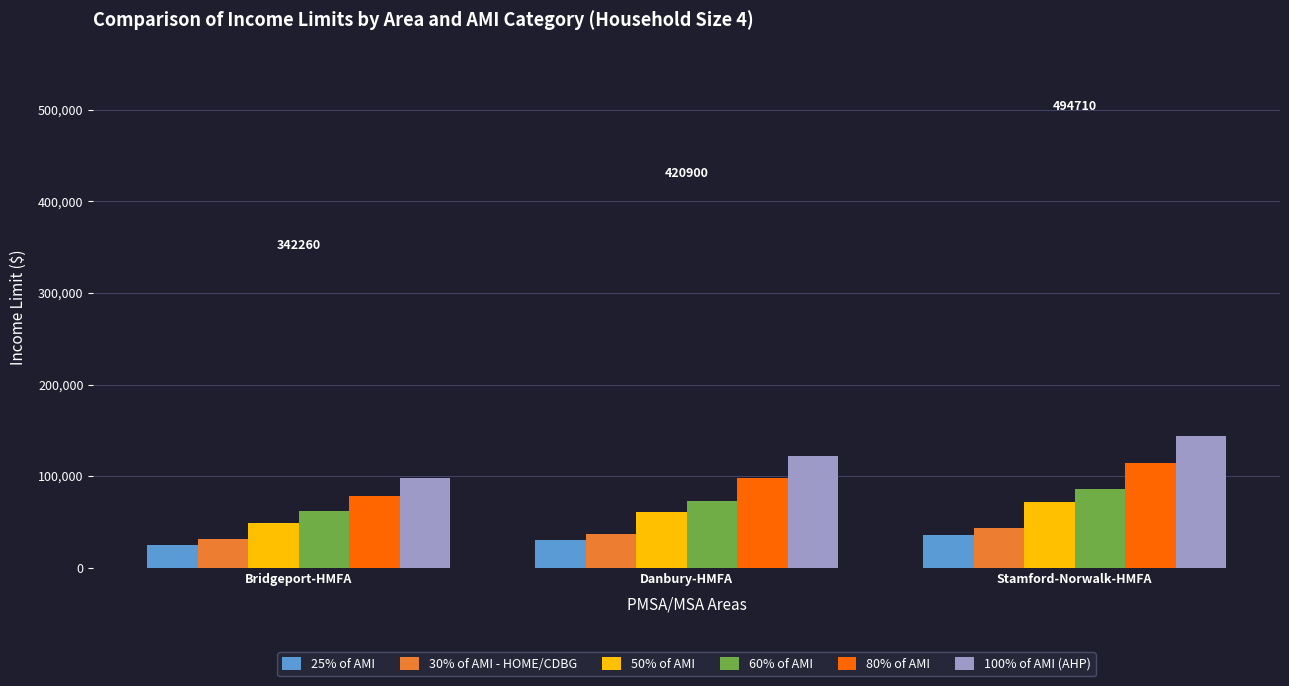

Which series has the widest spread of values?

100% of AMI (AHP)